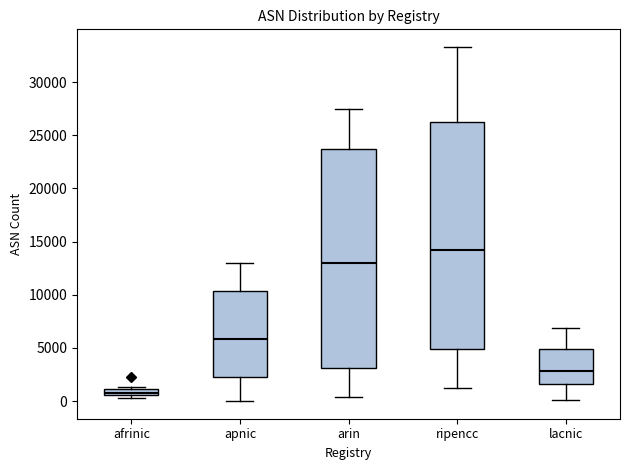

Comparing the boxes themselves (not the whiskers), which one is the tallest?

ripencc